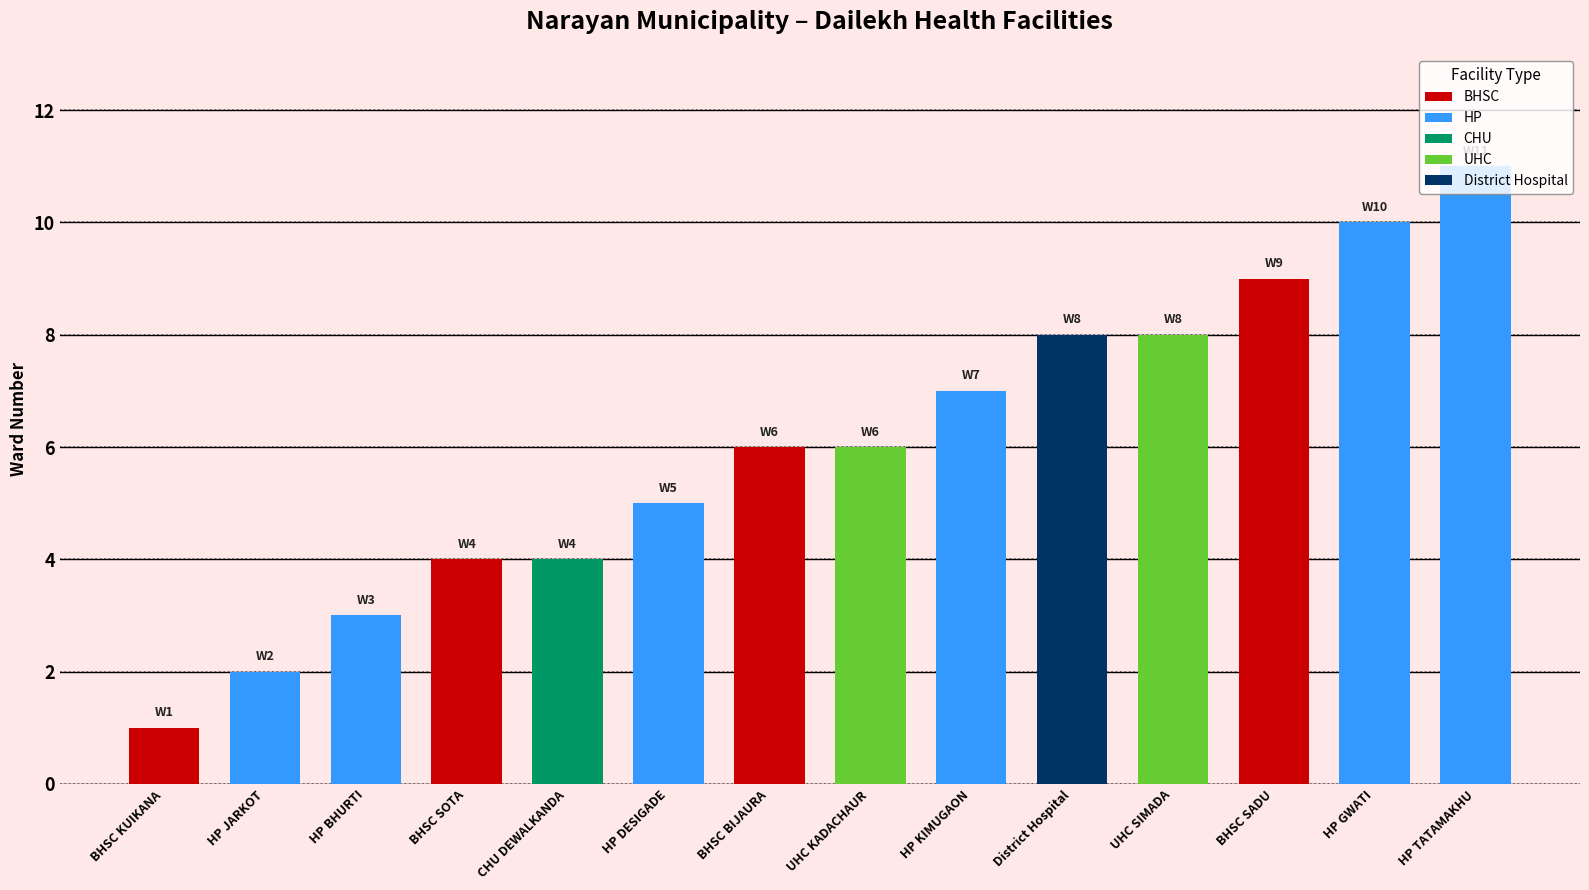

Count the number of values greater than 6.

6